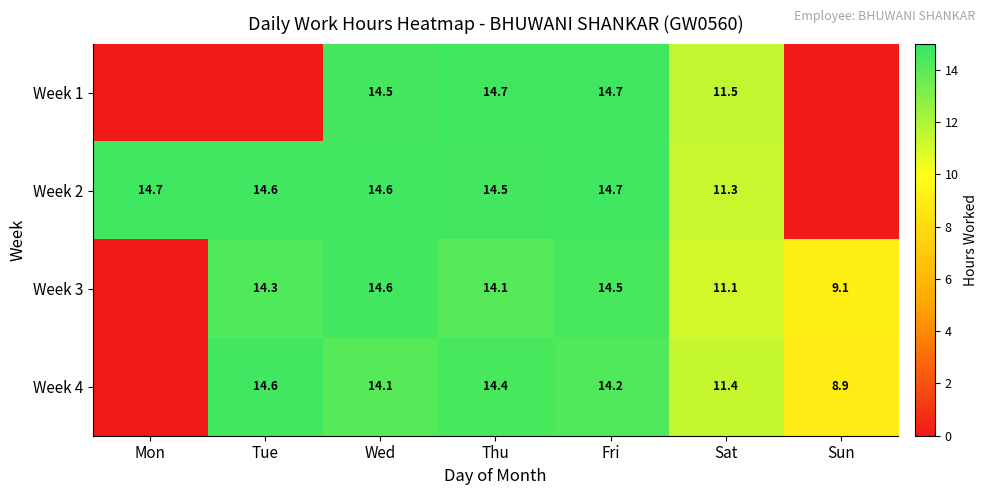

At how many categories does at least one series exceed 12?

5